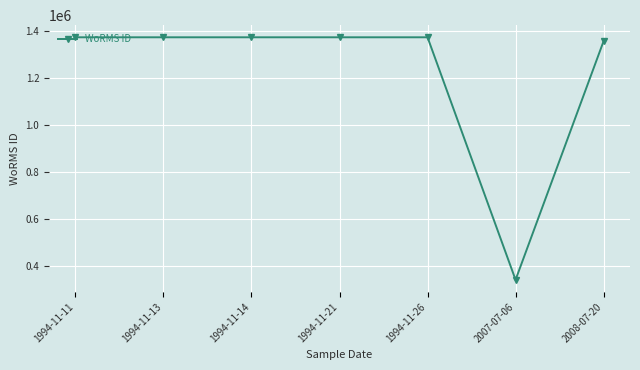

The value at 2008-07-20 is 1356943. True or false?

True